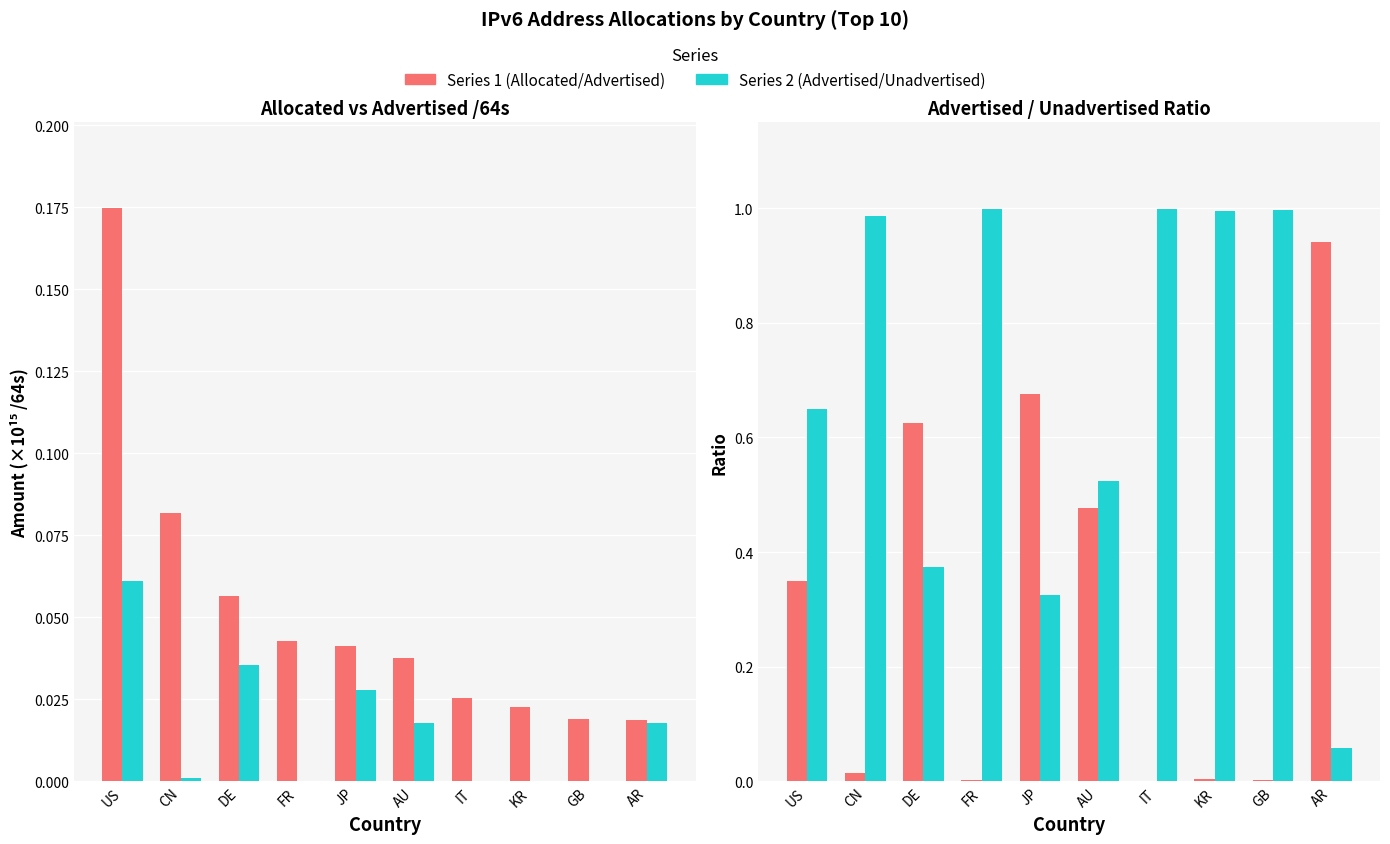

At which label does Advertised /64s reach its minimum?

IT